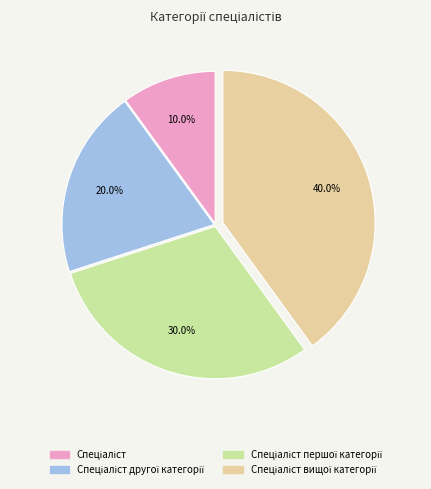

Is there any slice that represents more than half of the pie?

No